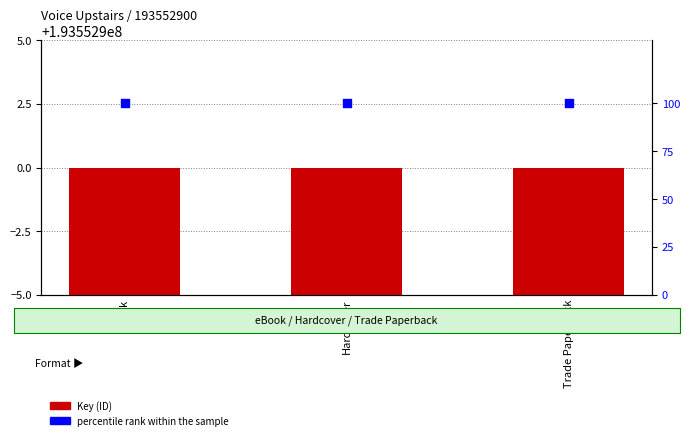

Is the value of Key (ID) at Trade Paperback greater than the value of percentile rank within the sample at Trade Paperback?

No